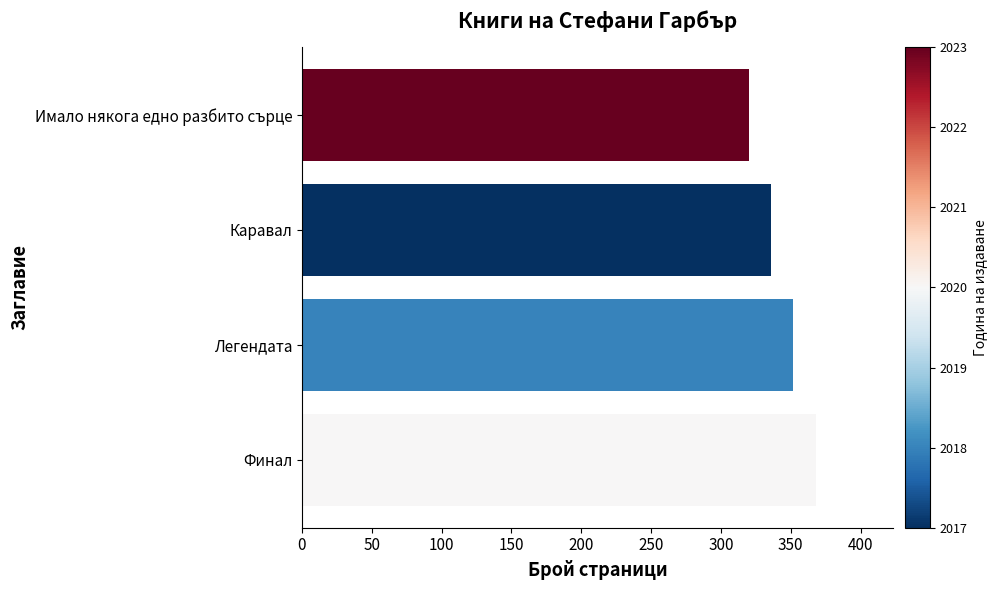

What is the average value?

344